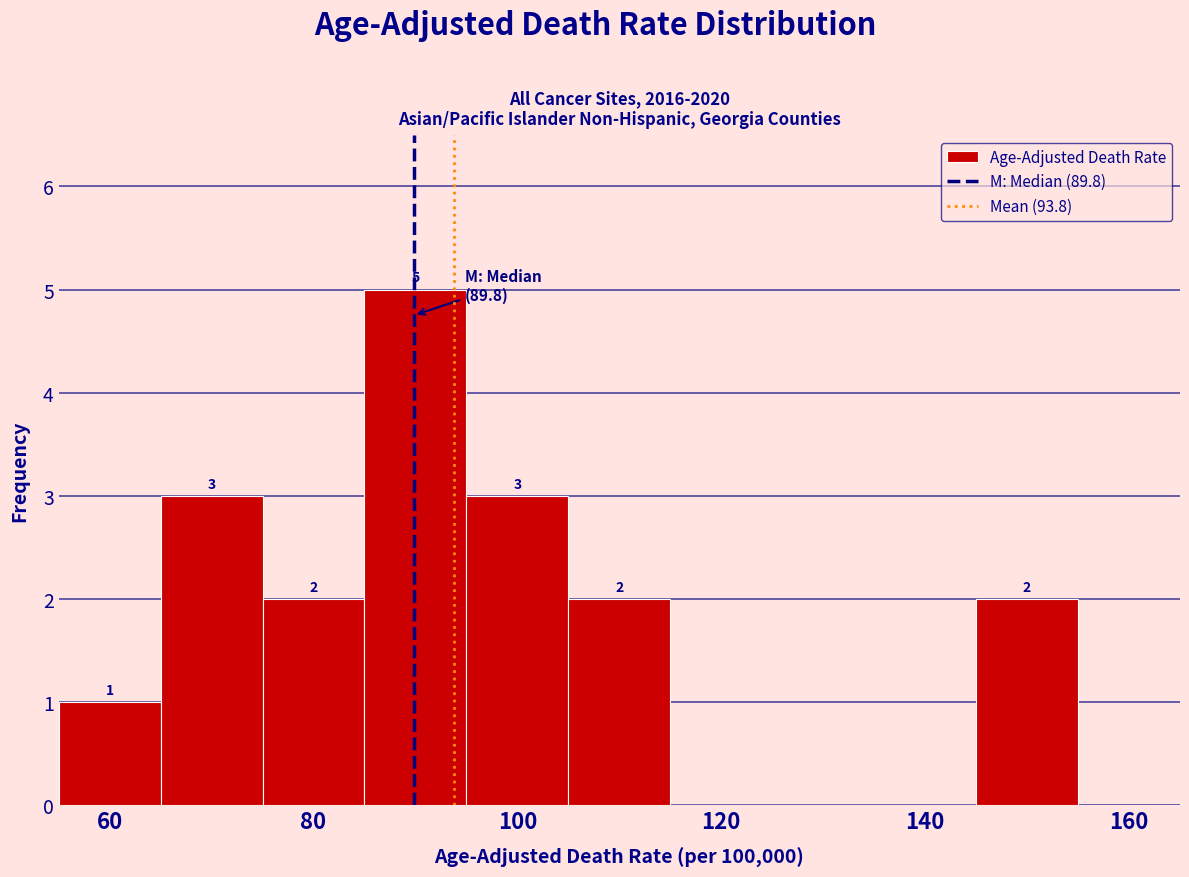

Over which range of the x-axis is the bar tallest?

85 to 95